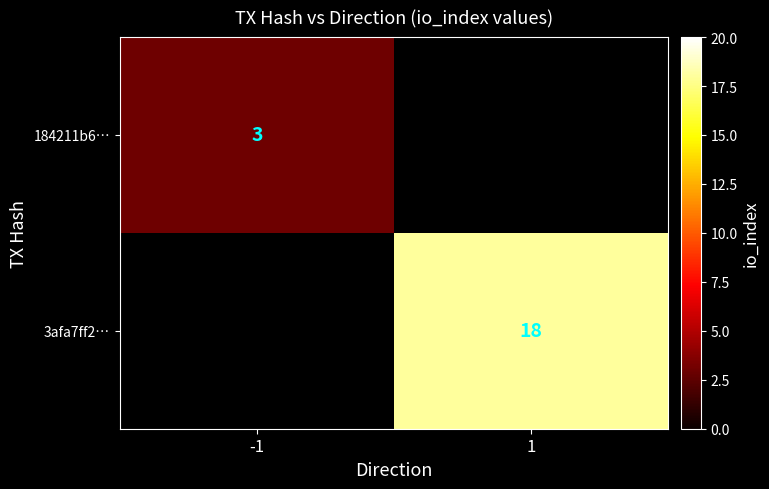

The 3afa7ff2… series shows 18 at 1. True or false?

True